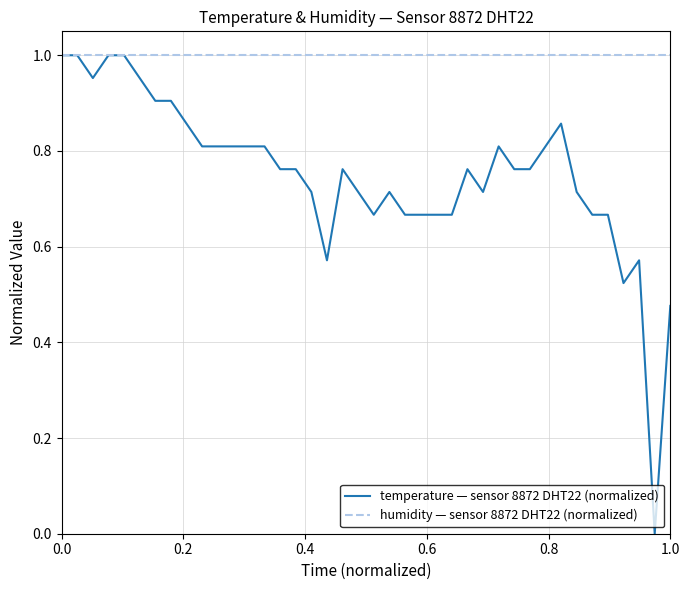

What is the sum of all humidity — sensor 8872 DHT22 (normalized) values?

40.0